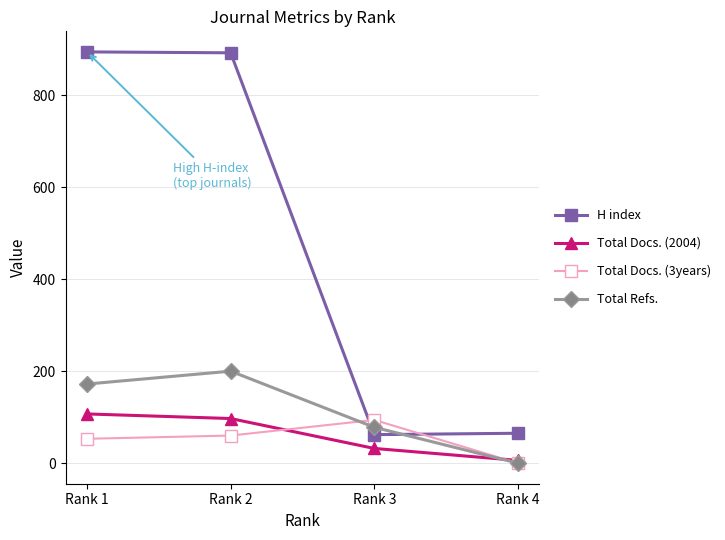

What is the approximate value of Total Docs. (3years) at Rank 2, to the nearest 5?

60